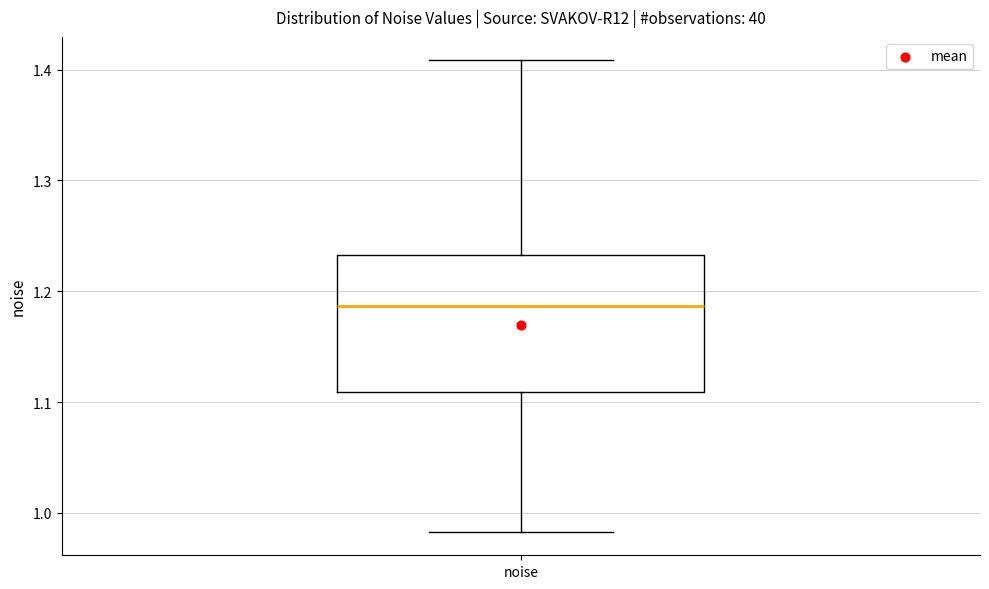

Transcribe this box plot: give where the median line is, the range the box spans, and where the two whiskers end, as read against the y-axis. The values are not printed on the chart, so give them approximately, as read against the axis.

median 1.19, box 1.11 to 1.23, whiskers 0.98 to 1.41